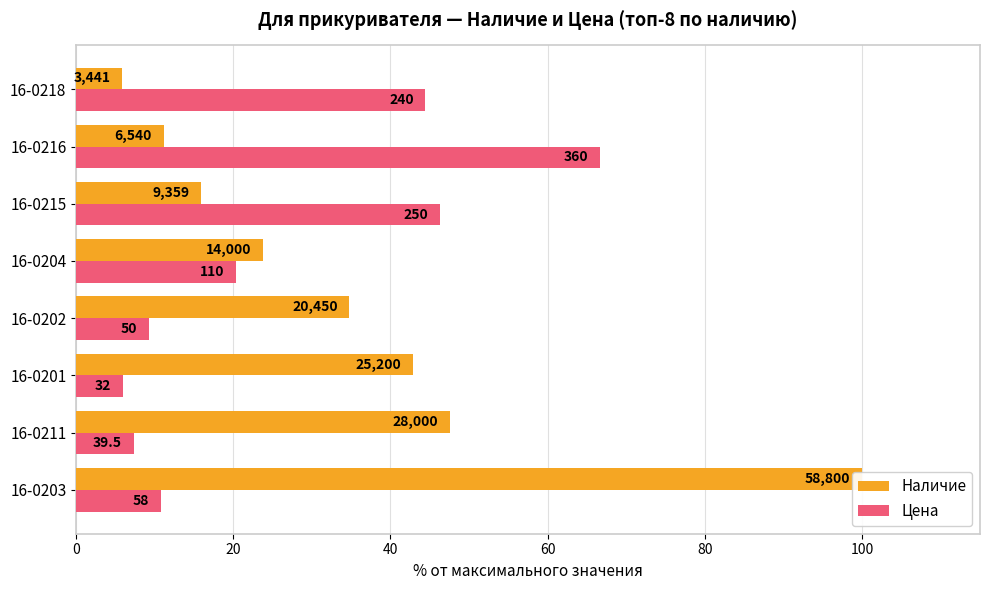

Which series has the largest total across all categories?

Наличие